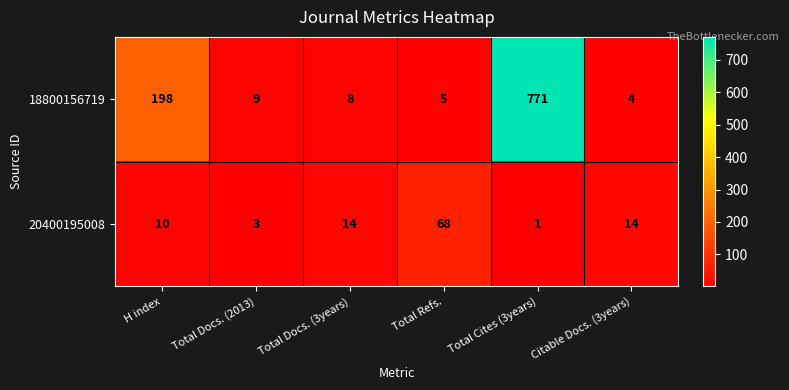

Reading left to right, list all the values displayed in this chart.

18800156719: H index=198	Total Docs. (2013)=9	Total Docs. (3years)=8	Total Refs.=5	Total Cites (3years)=771	Citable Docs. (3years)=4
20400195008: H index=10	Total Docs. (2013)=3	Total Docs. (3years)=14	Total Refs.=68	Total Cites (3years)=1	Citable Docs. (3years)=14